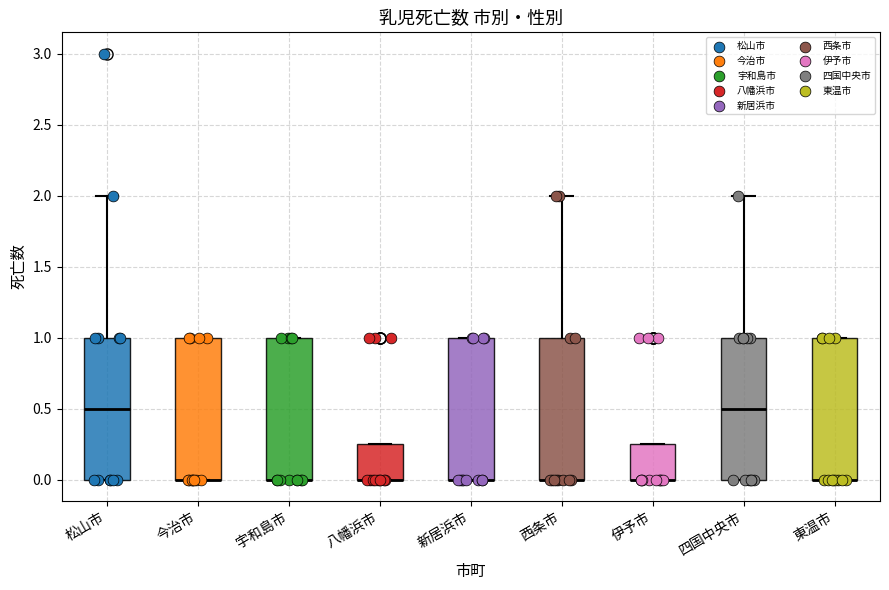

Reading left to right, read every box against the y-axis: the position of its median line, the range the box covers, and the ends of its whiskers. The values are not printed on the chart, so give them approximately, as read against the axis.

松山市: median 0.50, box 0.00 to 1.00, whiskers 0.00 to 2.00
今治市: median 0.00 (drawn on the box's lower edge), box 0.00 to 1.00, whiskers 0.00 to 1.00
宇和島市: median 0.00 (drawn on the box's lower edge), box 0.00 to 1.00, whiskers 0.00 to 1.00
八幡浜市: median 0.00 (drawn on the box's lower edge), box 0.00 to 0.25, whiskers 0.00 to 0.25
新居浜市: median 0.00 (drawn on the box's lower edge), box 0.00 to 1.00, whiskers 0.00 to 1.00
西条市: median 0.00 (drawn on the box's lower edge), box 0.00 to 1.00, whiskers 0.00 to 2.00
伊予市: median 0.00 (drawn on the box's lower edge), box 0.00 to 0.25, whiskers 0.00 to 0.25
四国中央市: median 0.50, box 0.00 to 1.00, whiskers 0.00 to 2.00
東温市: median 0.00 (drawn on the box's lower edge), box 0.00 to 1.00, whiskers 0.00 to 1.00